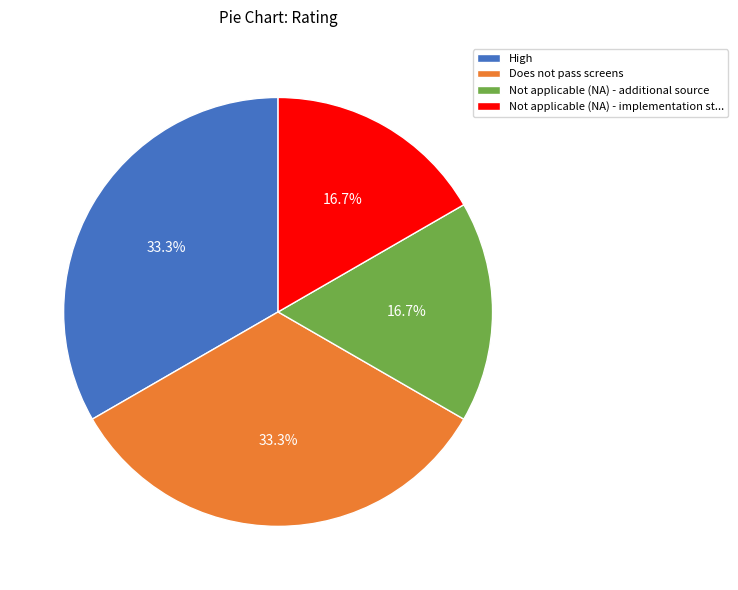

Does Not applicable (NA) - additional source account for over 50% of the chart?

No